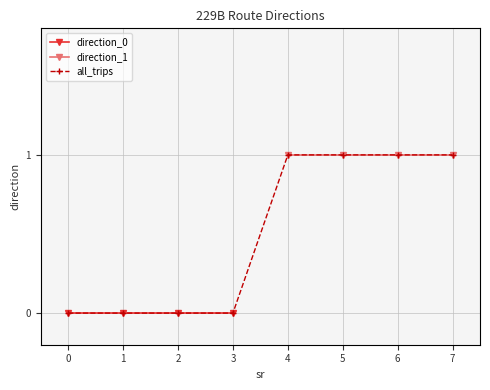

The value of direction_1 at 3 is 1. True or false?

True